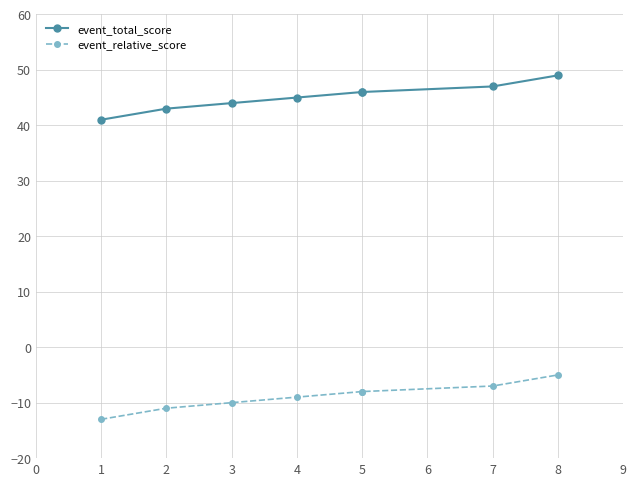

List the series in order of their overall mean, highest first.

event_total_score, event_relative_score